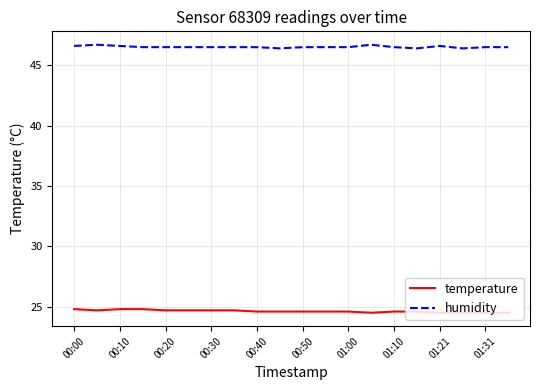

Reading left to right, list all the values displayed in this chart.

temperature: 24.8	24.7	24.8	24.8	24.7	24.7	24.7	24.7	24.6	24.6	24.6	24.6	24.6	24.5	24.6	24.6	24.5	24.5	24.5	24.5
humidity: 46.6	46.7	46.6	46.5	46.5	46.5	46.5	46.5	46.5	46.4	46.5	46.5	46.5	46.7	46.5	46.4	46.6	46.4	46.5	46.5